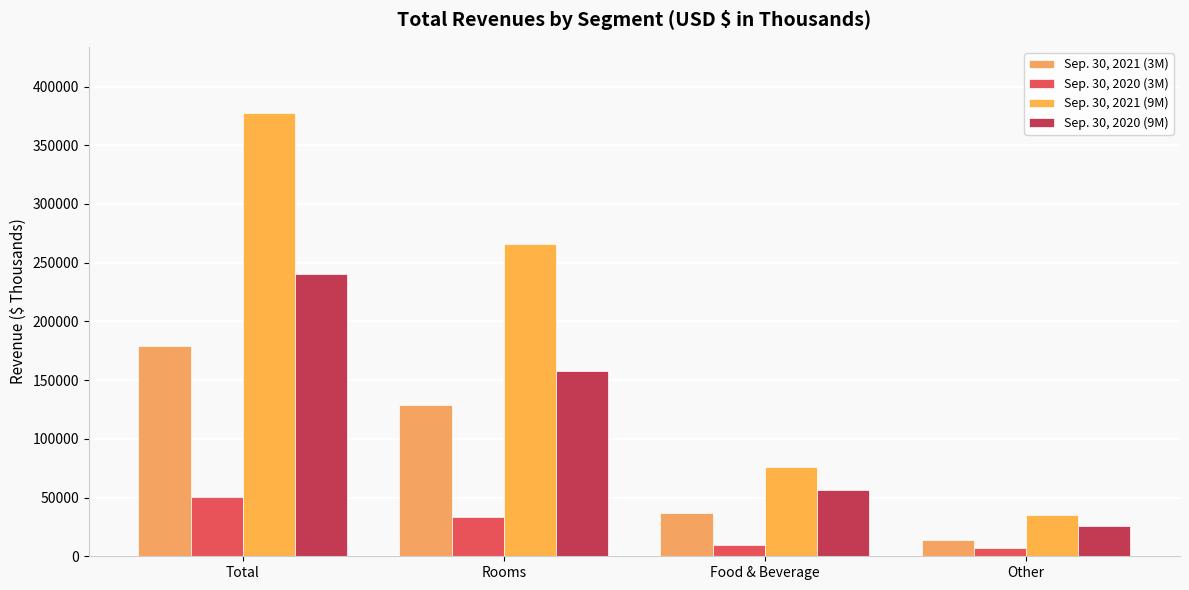

What is the maximum value for Sep. 30, 2020 (9M)?

240441